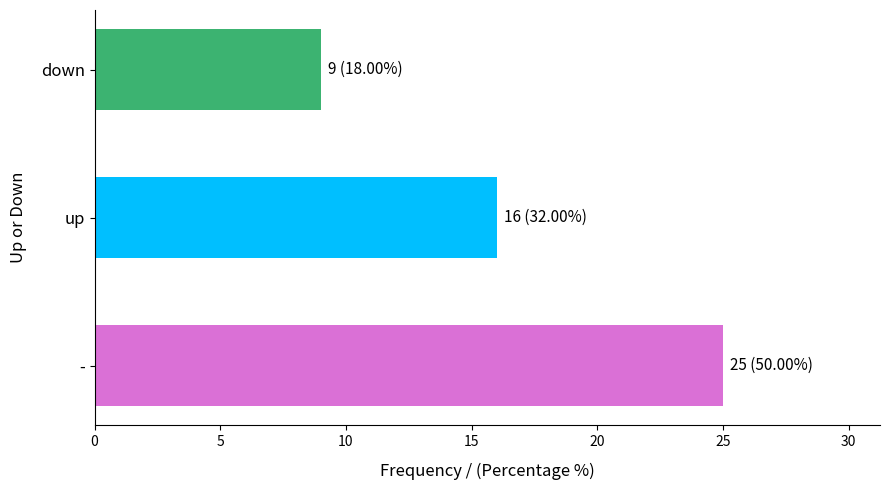

What is the difference between the values at down and -?

16